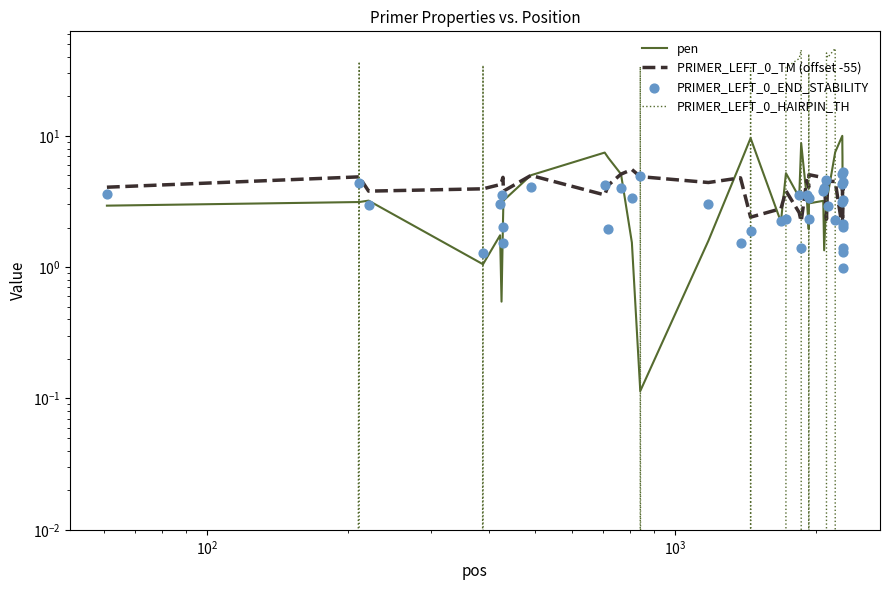

Which series contains the lowest Y value?

PRIMER_LEFT_0_HAIRPIN_TH